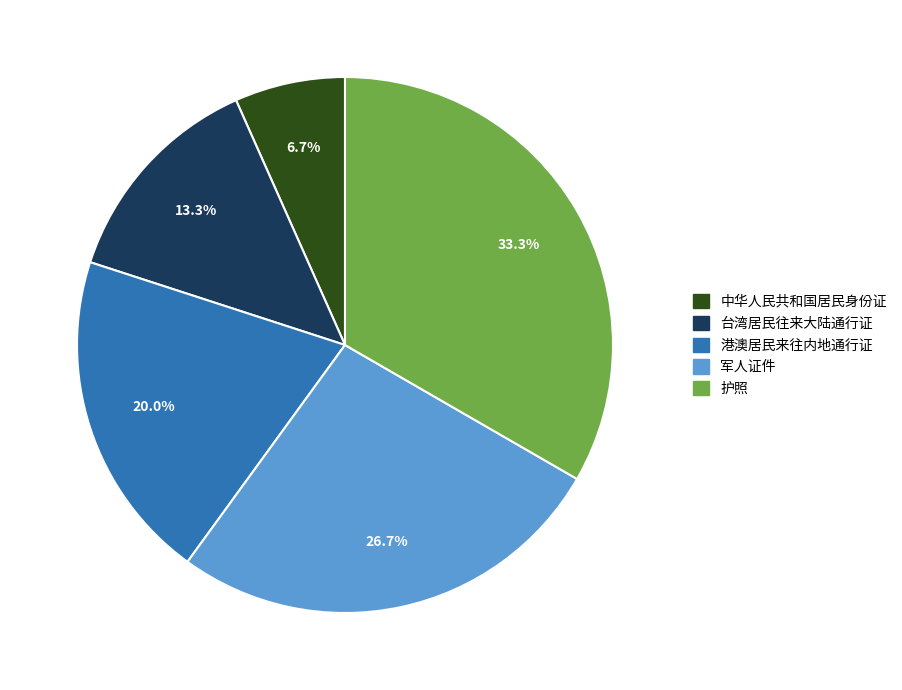

The 港澳居民来往内地通行证 slice represents 6% of the pie. True or false?

False